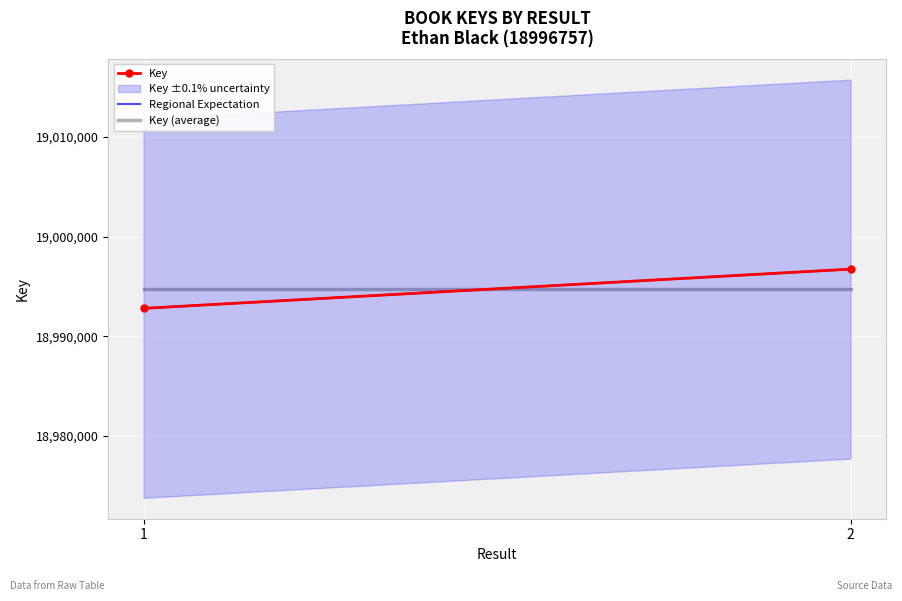

Rank the series by their maximum value, from lowest to highest.

Key (average), Key, Regional Expectation